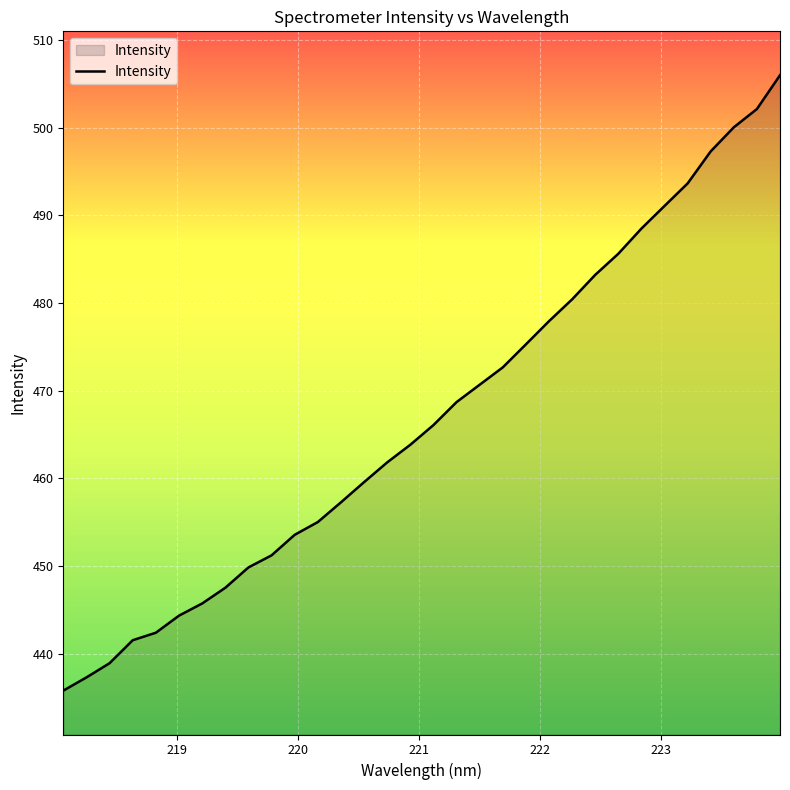

What is the minimum value shown in the chart?

435.8